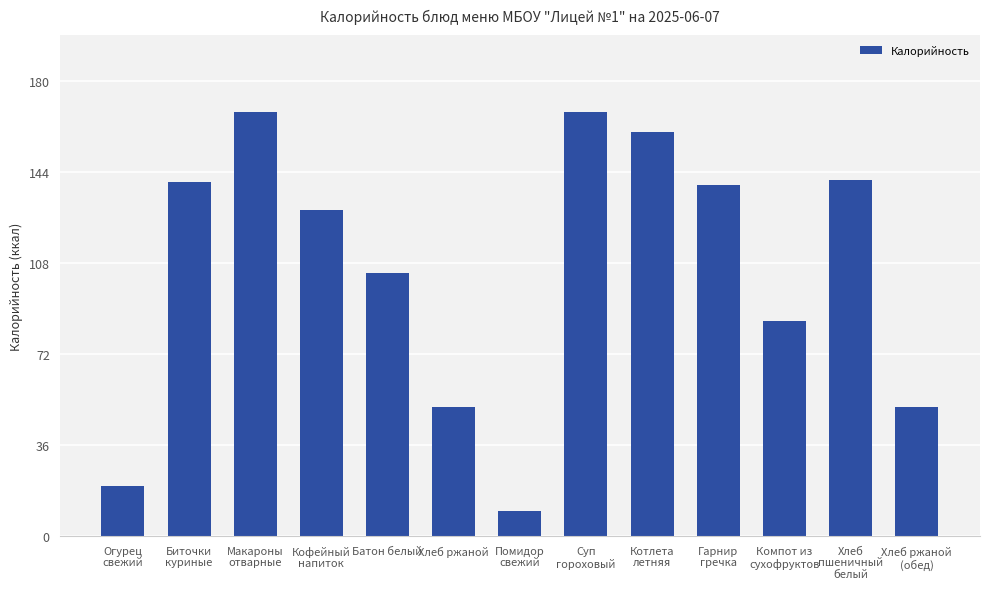

What is the sum of the values at Компот из
сухофруктов and Гарнир
гречка?

224